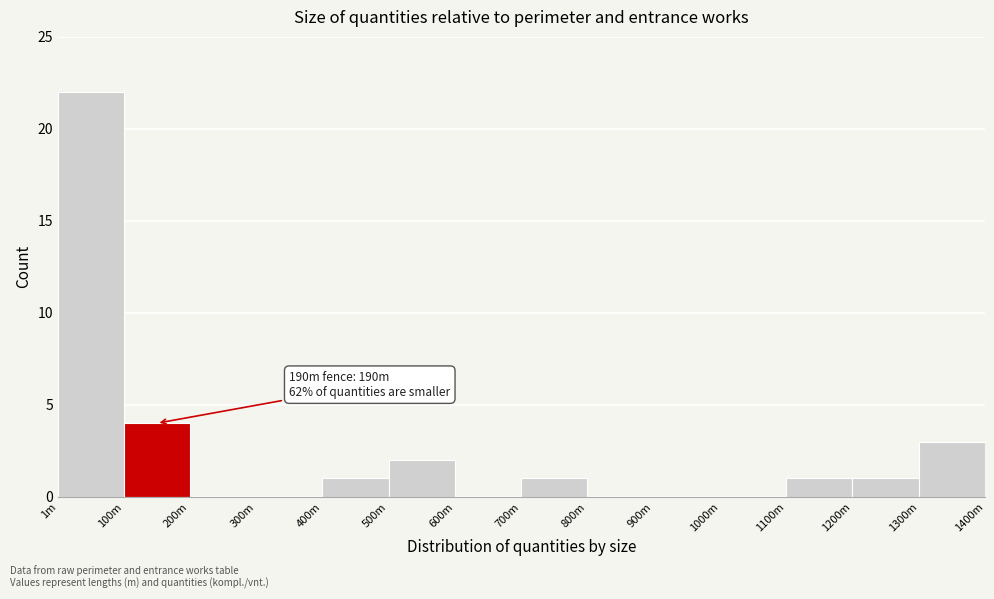

Reading right to left, list all the values displayed in this chart.

1300m=3	1200m=1	1100m=1	1000m=0	900m=0	800m=0	700m=1	600m=0	500m=2	400m=1	300m=0	200m=0	100m=4	1m=22